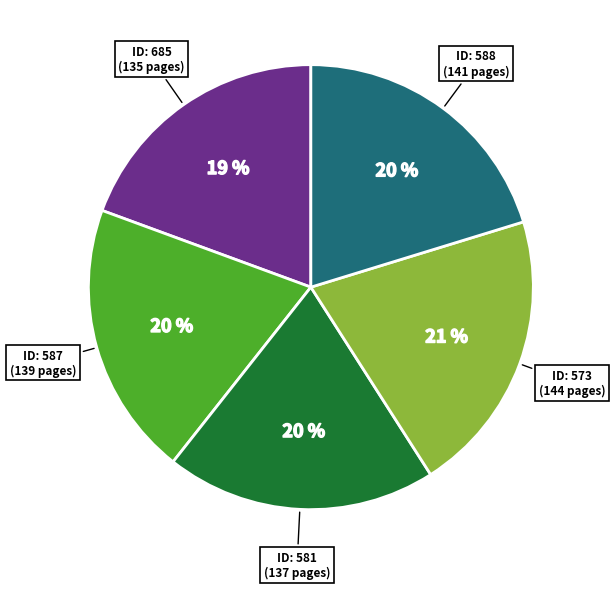

To the nearest percent, what is the average slice percentage?

20%